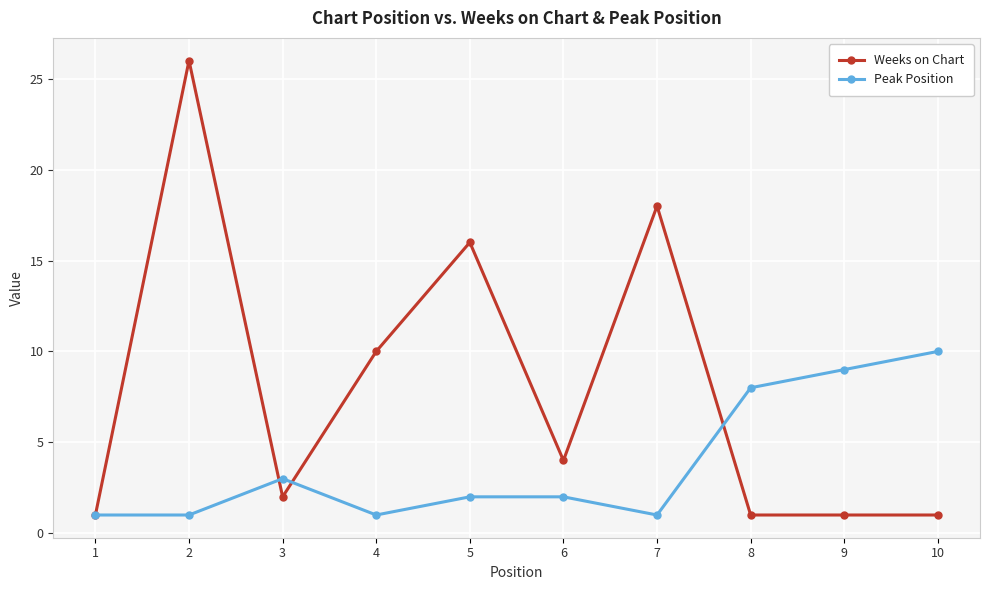

How many data points in Weeks on Chart are less than 4?

5